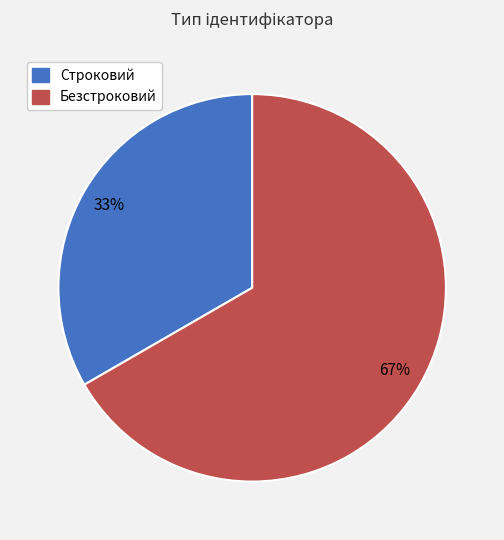

Is it true that Строковий is 23% of the pie?

False